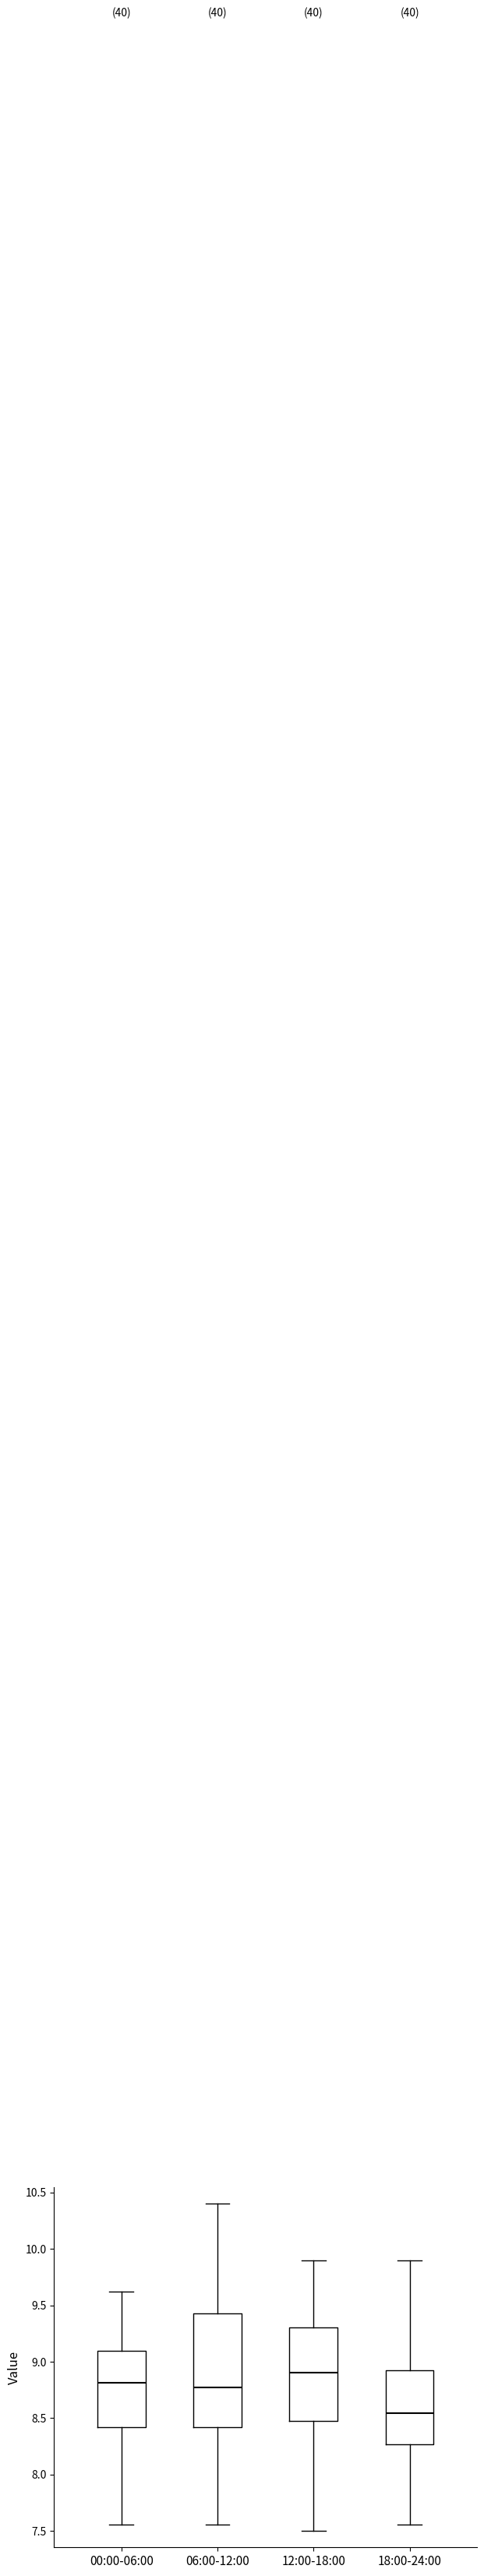

Comparing the boxes themselves (not the whiskers), which one is the tallest?

06:00-12:00